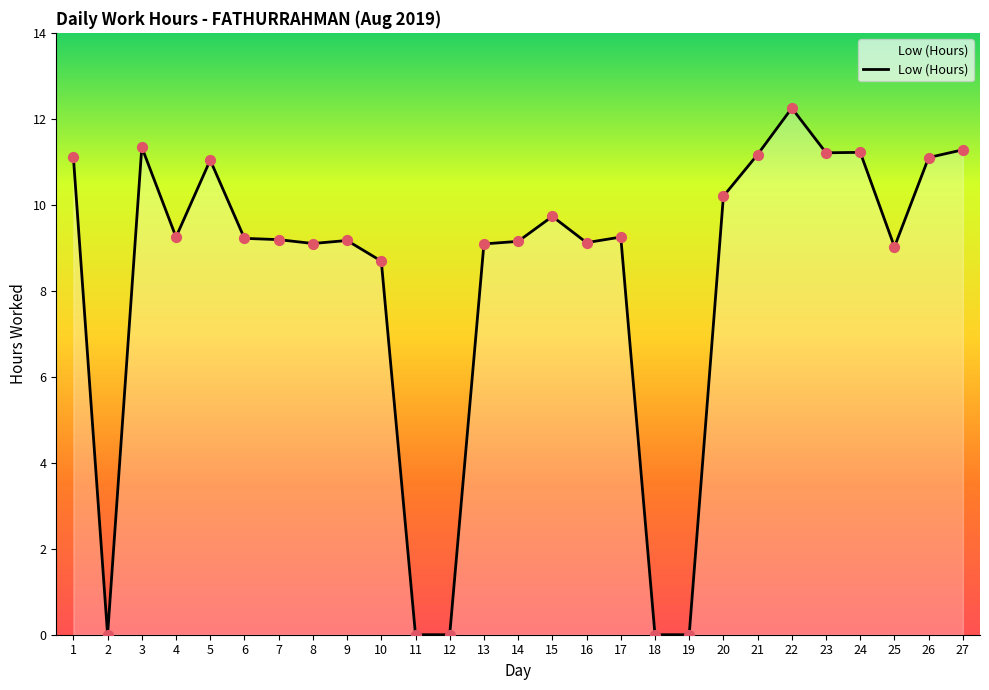

Which has a higher value, 19 or 9?

9